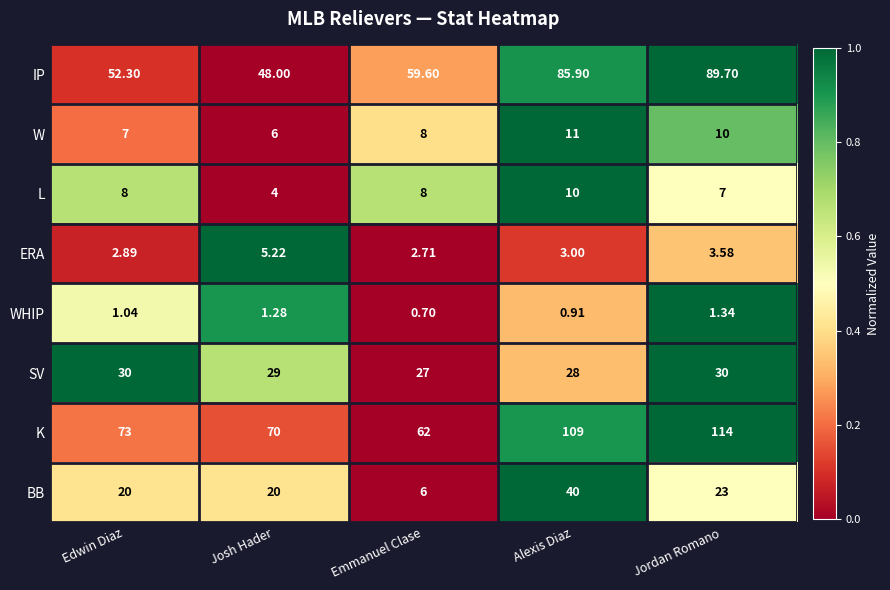

Which series has the widest spread of values?

K